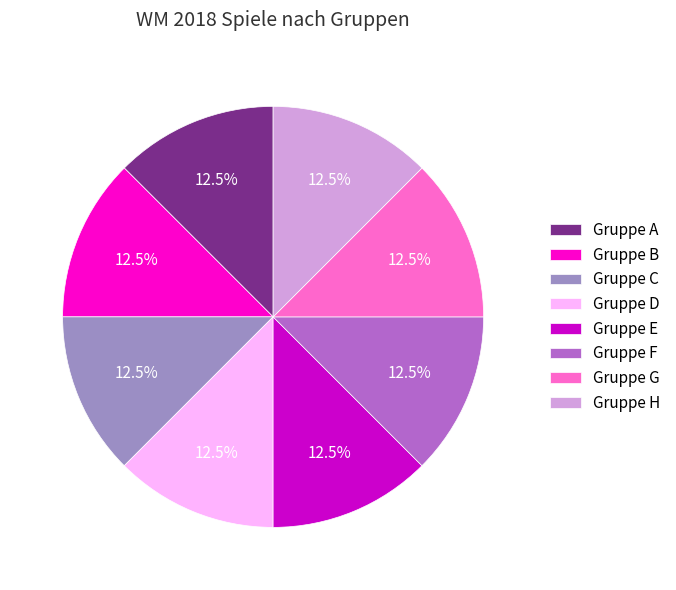

Does Gruppe E account for over 50% of the chart?

No